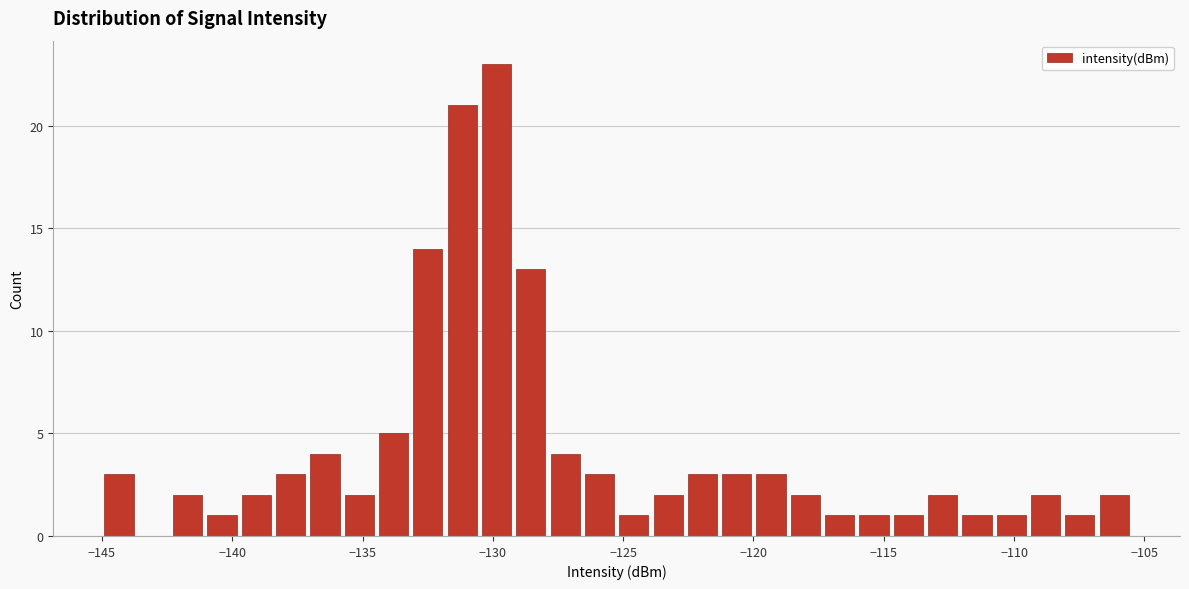

Around what value on the x-axis is the tallest bar? Give the approximate position of its centre, as read against the axis.

-130.0